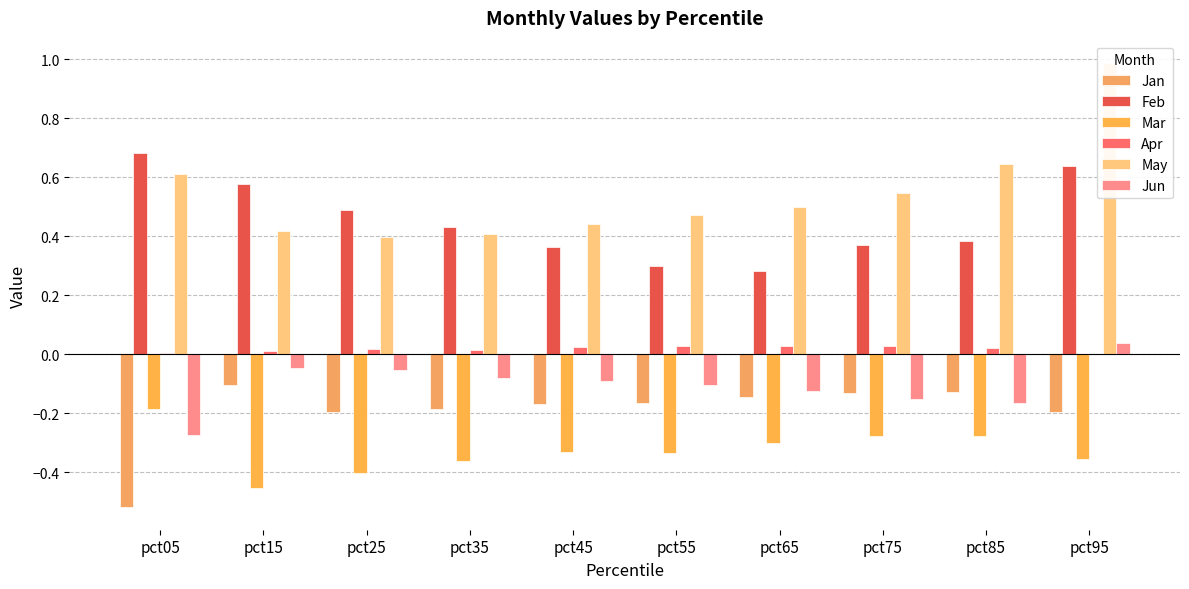

How many categories are shown in the chart?

10